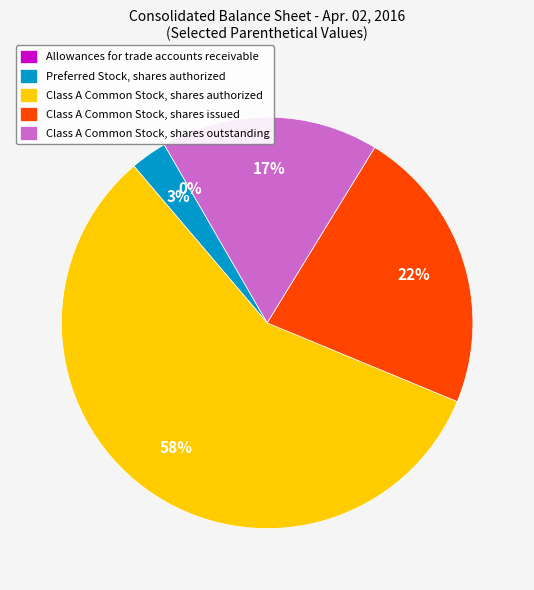

Between Class A Common Stock, shares authorized and Class A Common Stock, shares issued, which is larger?

Class A Common Stock, shares authorized